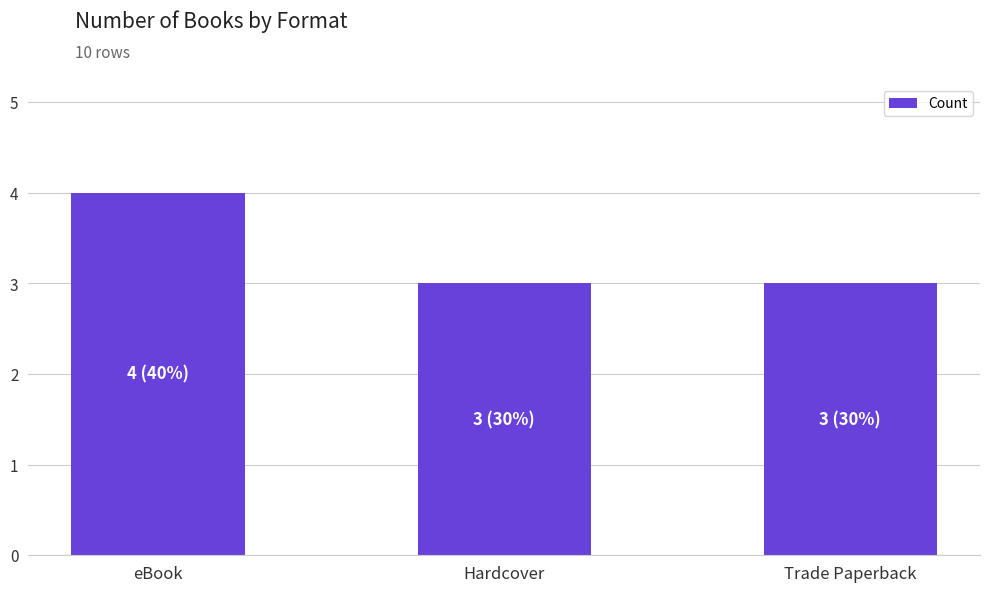

What position from the left is Trade Paperback?

3